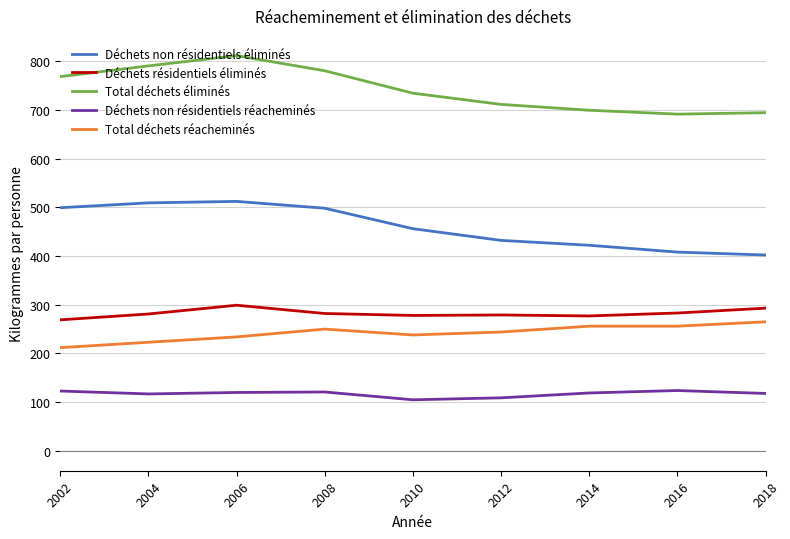

At how many categories does at least one series exceed 489?

9